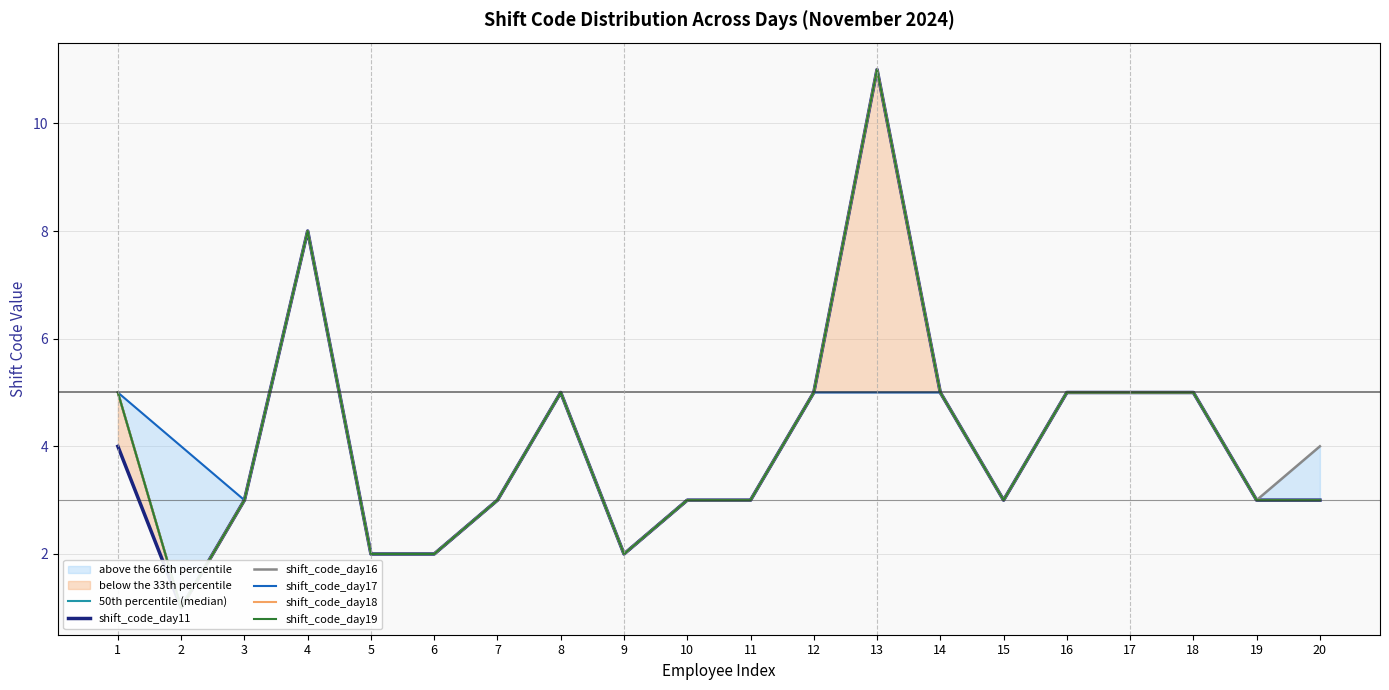

Which has a higher value, 7 or 20?

7